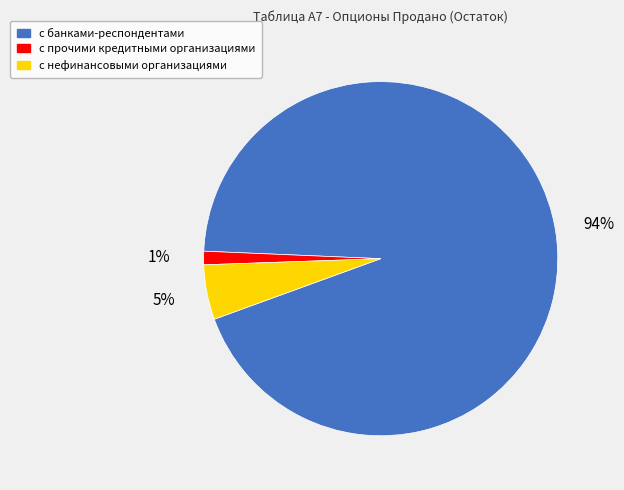

Which category has the smallest portion of the pie?

с прочими кредитными организациями